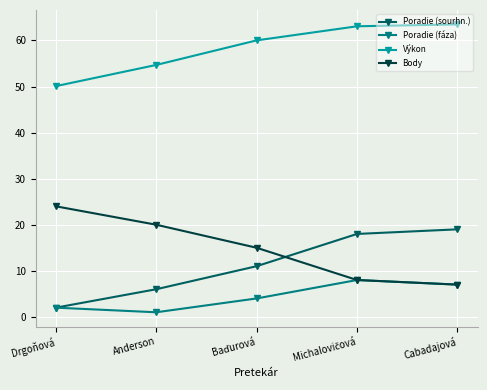

At which label is Výkon closest to 56?

Anderson